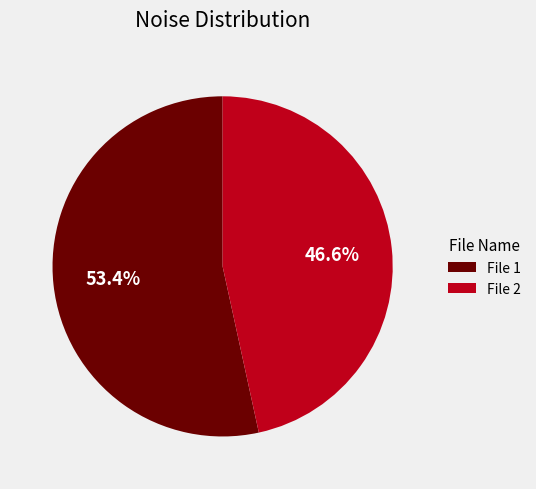

Count the number of slices in the pie.

2